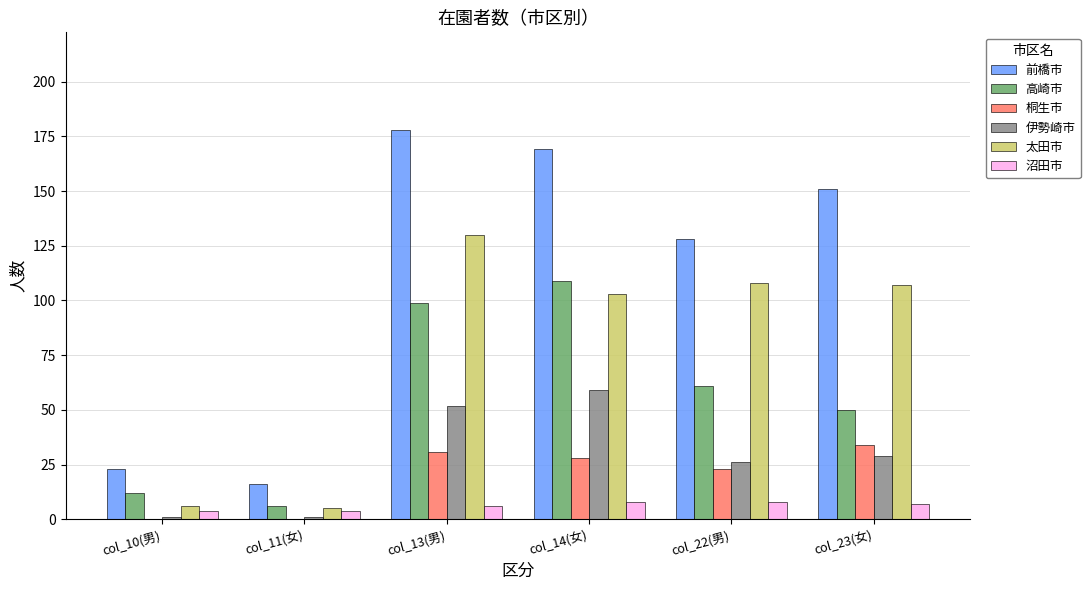

Which series has the largest total across all categories?

前橋市